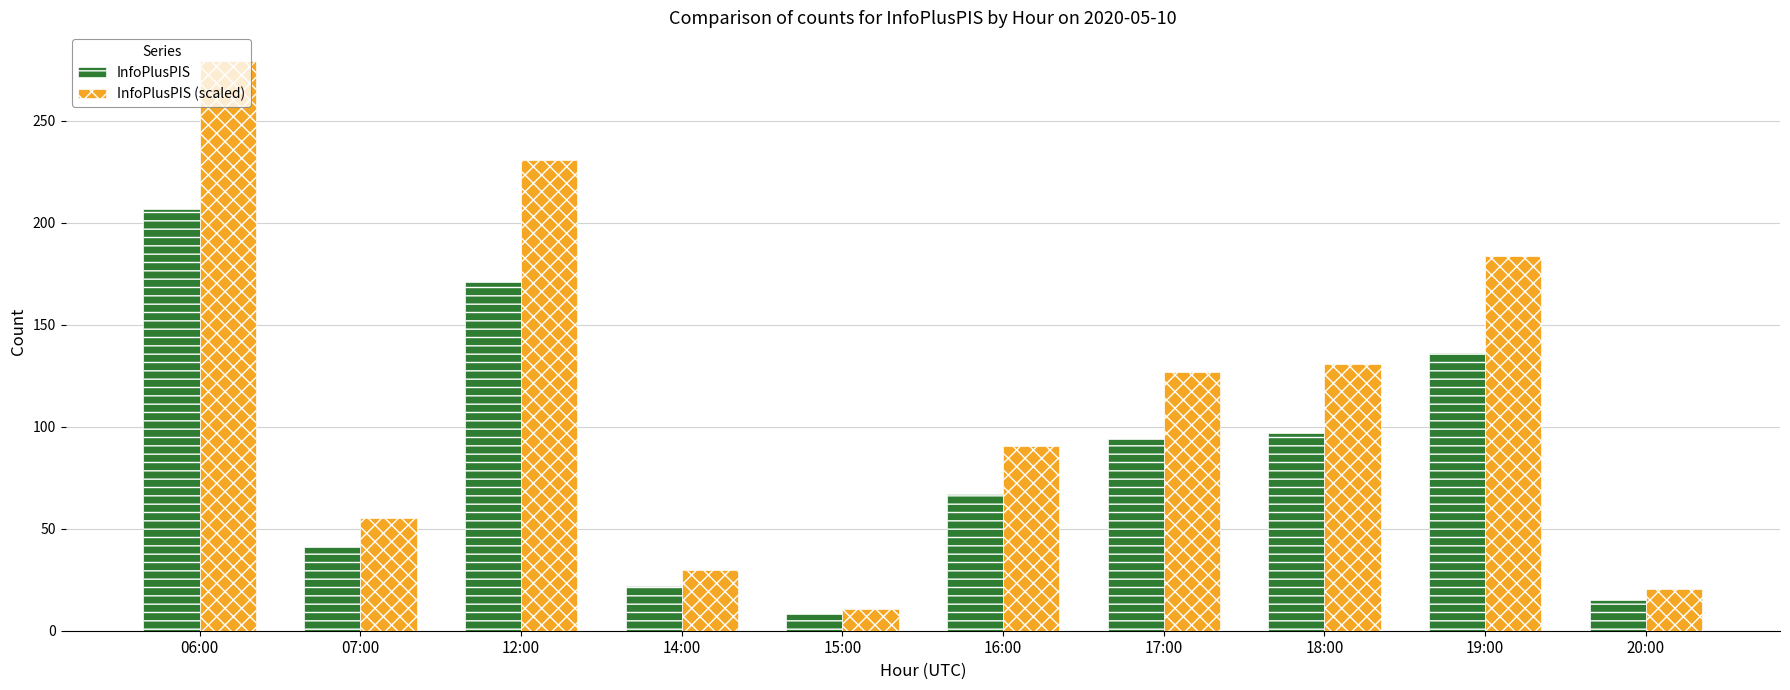

What is the approximate value of InfoPlusPIS at 20:00?

15.0